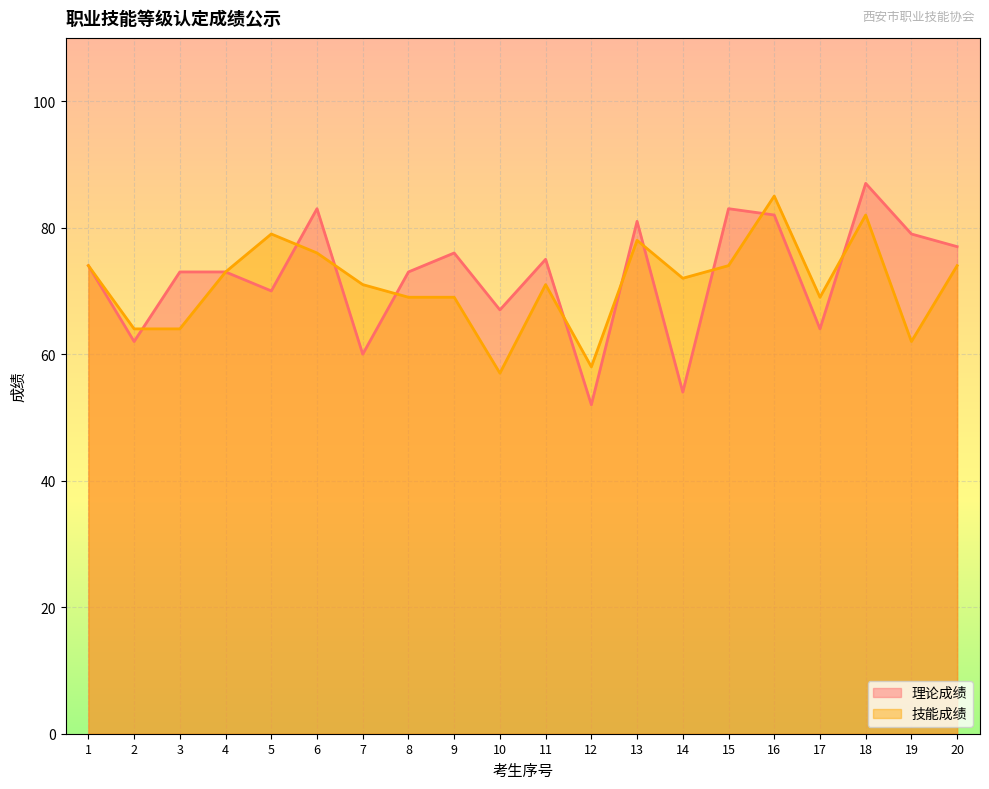

Which series has the widest spread of values?

理论成绩